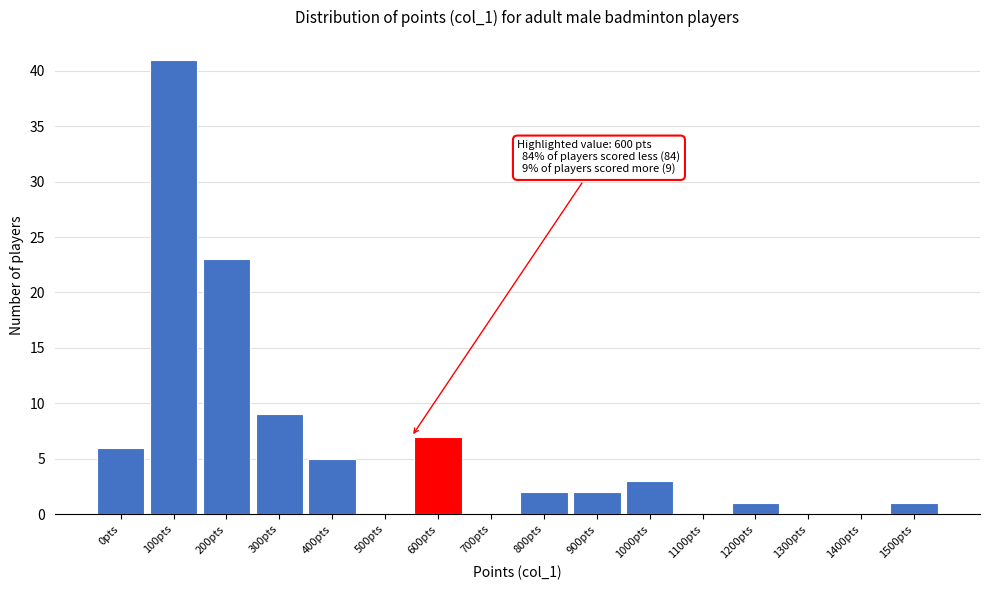

Reading left to right, transcribe all the data shown in this chart.

0pts=6	100pts=41	200pts=23	300pts=9	400pts=5	500pts=0	600pts=7	700pts=0	800pts=2	900pts=2	1000pts=3	1100pts=0	1200pts=1	1300pts=0	1400pts=0	1500pts=1